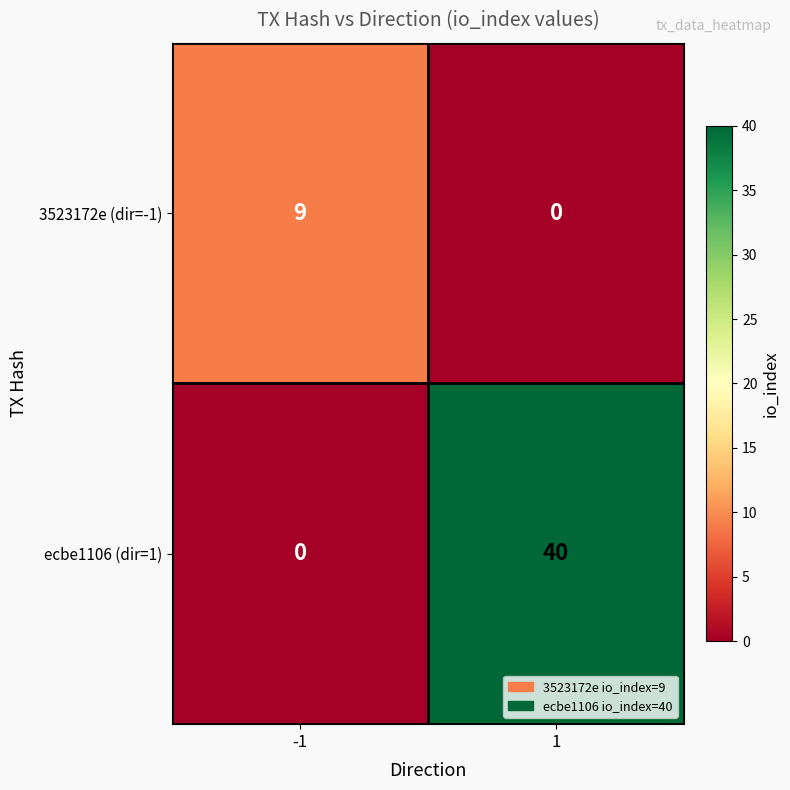

Which series has the largest total across all categories?

ecbe1106 (dir=1)